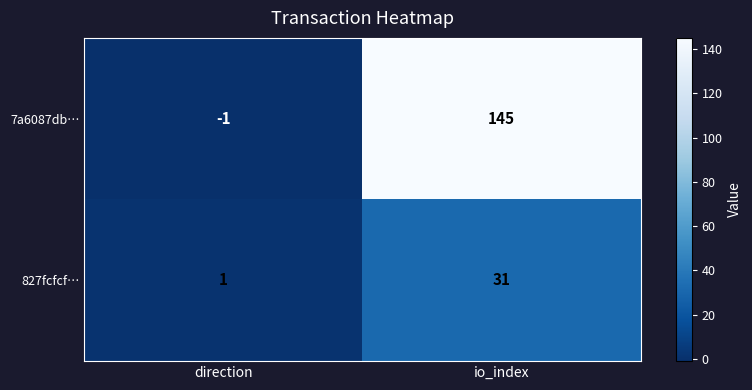

What is the minimum value shown in the chart?

-1